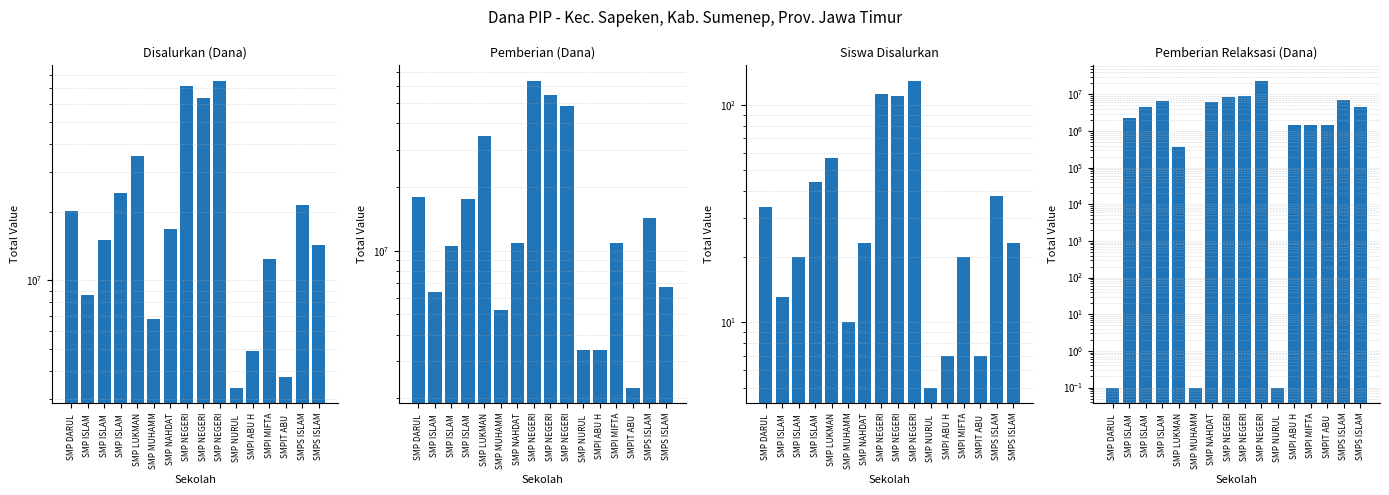

Reading left to right, extract all data points from this chart.

Disalurkan (Dana): 20250000.0	8625000.0	15000000.0	24375000.0	35250000.0	6750000.0	16875000.0	72000000.0	63375000.0	75750000.0	3375000.0	4875000.0	12375000.0	3750000.0	21375000.0	14250000.0
Pemberian (Dana): 18000000.0	6375000.0	10500000.0	17625000.0	34875000.0	5250000.0	10875000.0	63750000.0	54375000.0	48375000.0	3375000.0	3375000.0	10875000.0	2250000.0	14250000.0	6750000.0
Siswa Disalurkan: 34.0	13.0	20.0	44.0	57.0	10.0	23.0	112.0	110.0	129.0	5.0	7.0	20.0	7.0	38.0	23.0
Pemberian Relaksasi (Dana): 0.1	2250000.0	4500000.0	6750000.0	375000.0	0.1	6000000.0	8250000.0	9000000.0	23625000.0	0.1	1500000.0	1500000.0	1500000.0	7125000.0	4500000.0